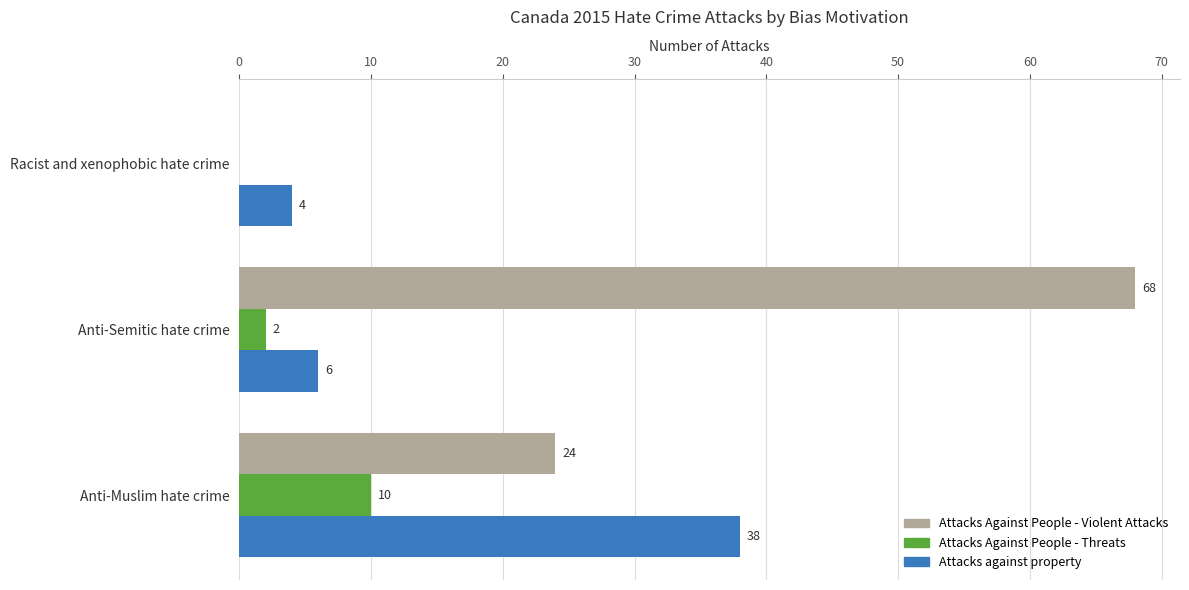

Which series has the largest total across all categories?

Attacks Against People - Violent Attacks